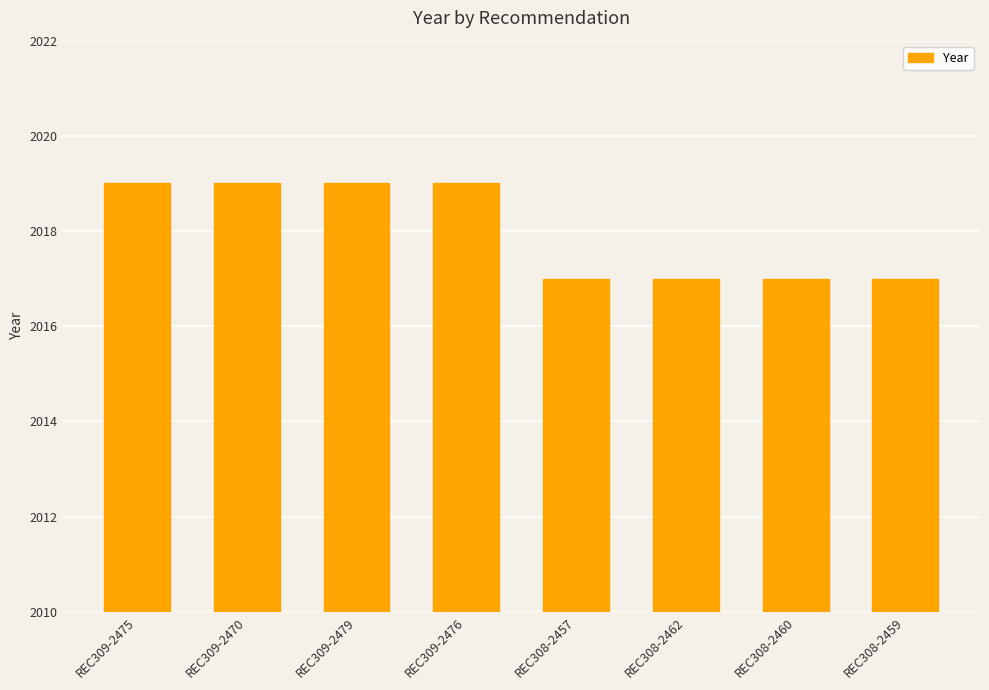

Reading right to left, list all the values displayed in this chart.

REC308-2459=2017	REC308-2460=2017	REC308-2462=2017	REC308-2457=2017	REC309-2476=2019	REC309-2479=2019	REC309-2470=2019	REC309-2475=2019